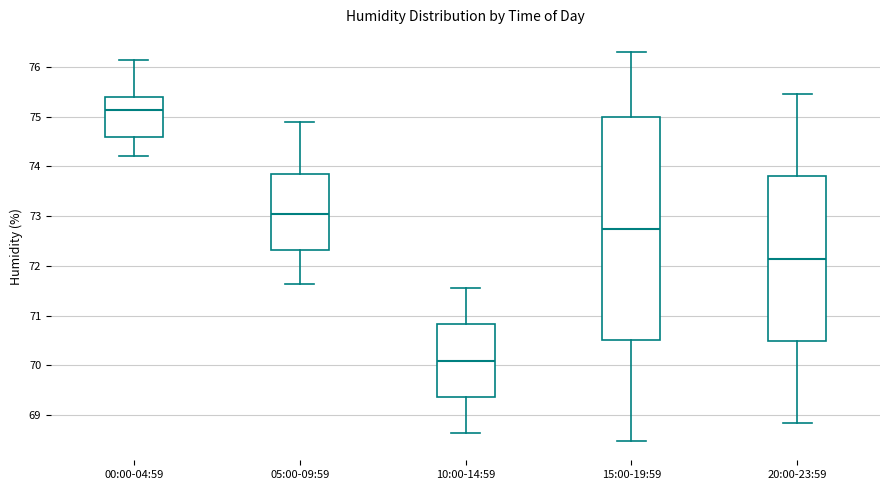

Which box is the tallest, from its lower edge to its upper edge?

15:00-19:59